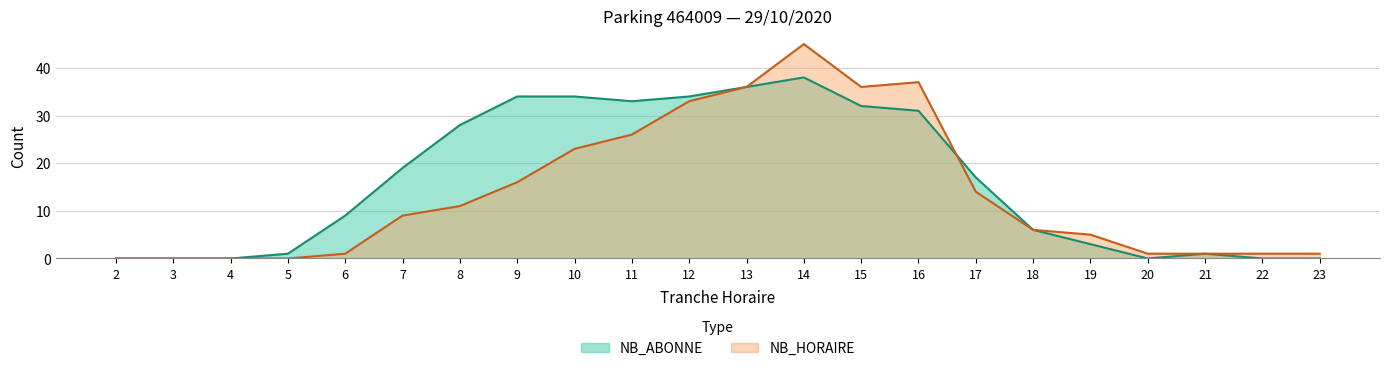

Where is NB_ABONNE nearest to the value 19?

7